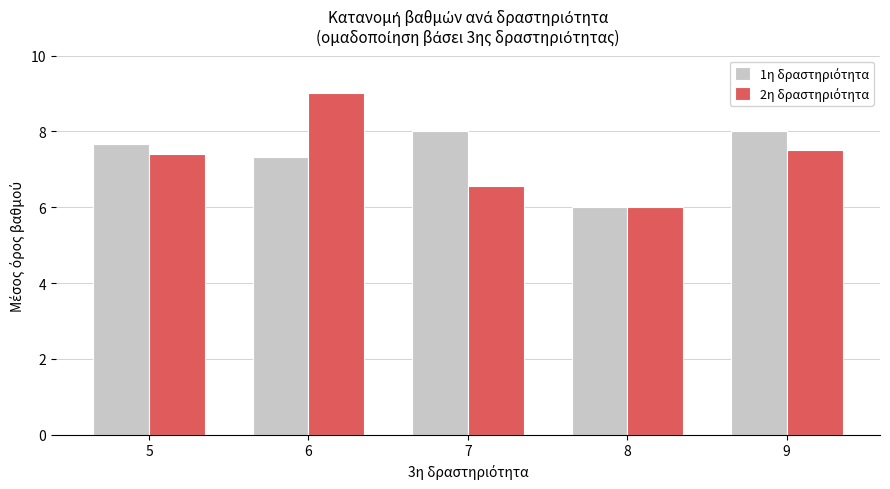

How many categories are shown in the chart?

5